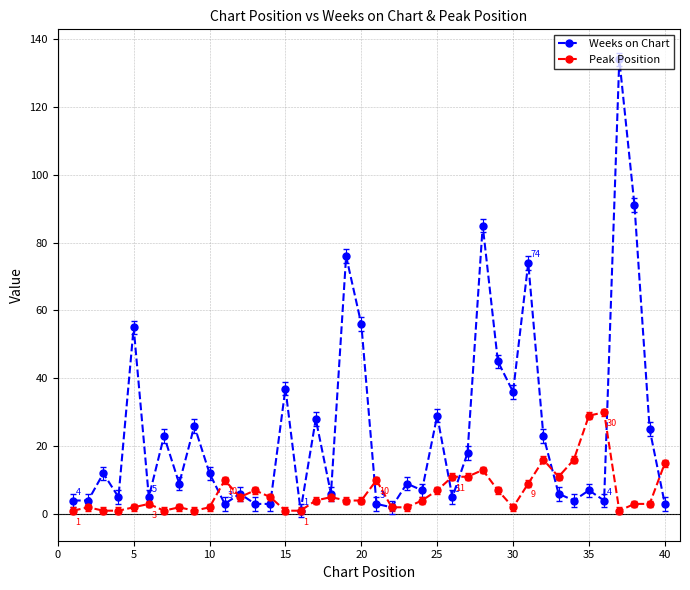

True or false: Weeks on Chart and Peak Position intersect in this chart.

True